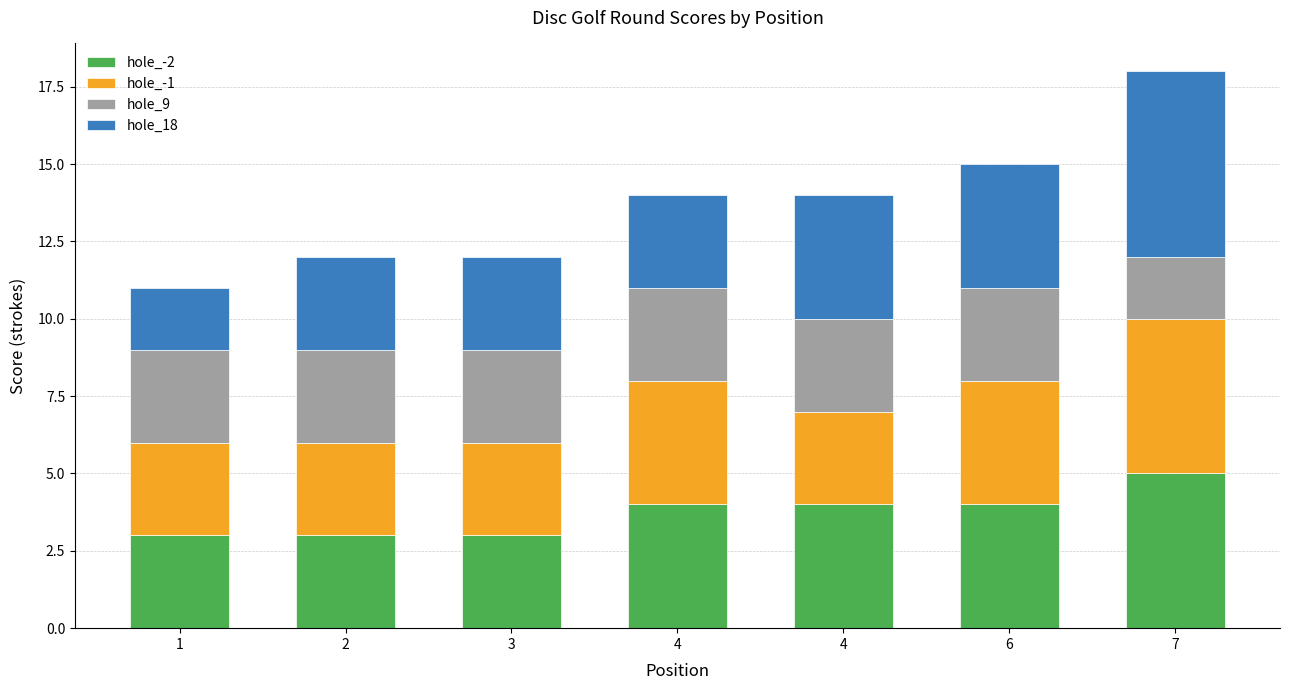

How many categories are shown in the chart?

7